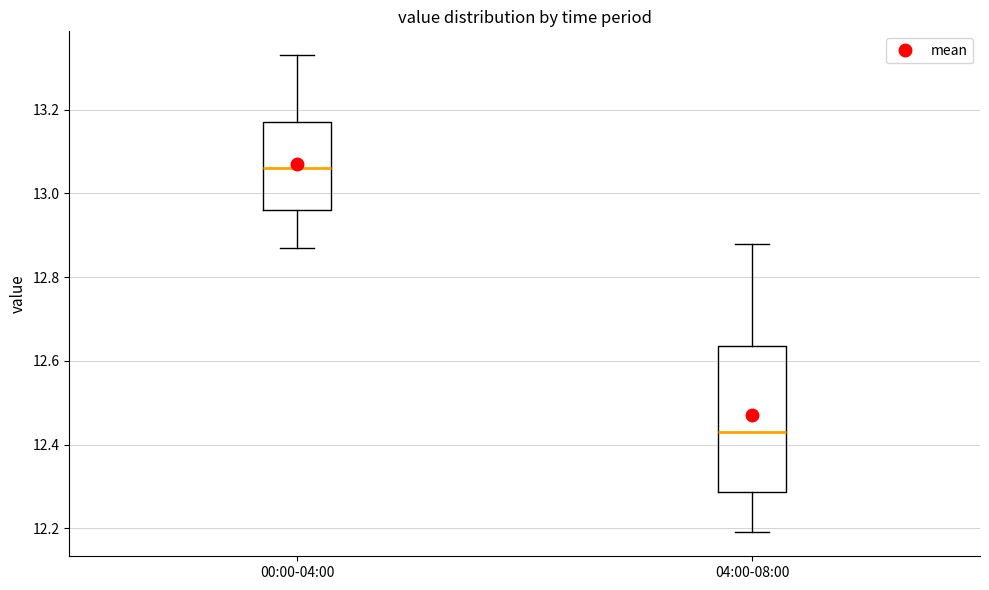

Reading left to right, read every box against the y-axis: the position of its median line, the range the box covers, and the ends of its whiskers. The values are not printed on the chart, so give them approximately, as read against the axis.

00:00-04:00: median 13.06, box 12.96 to 13.18, whiskers 12.88 to 13.34
04:00-08:00: median 12.44, box 12.28 to 12.64, whiskers 12.20 to 12.88